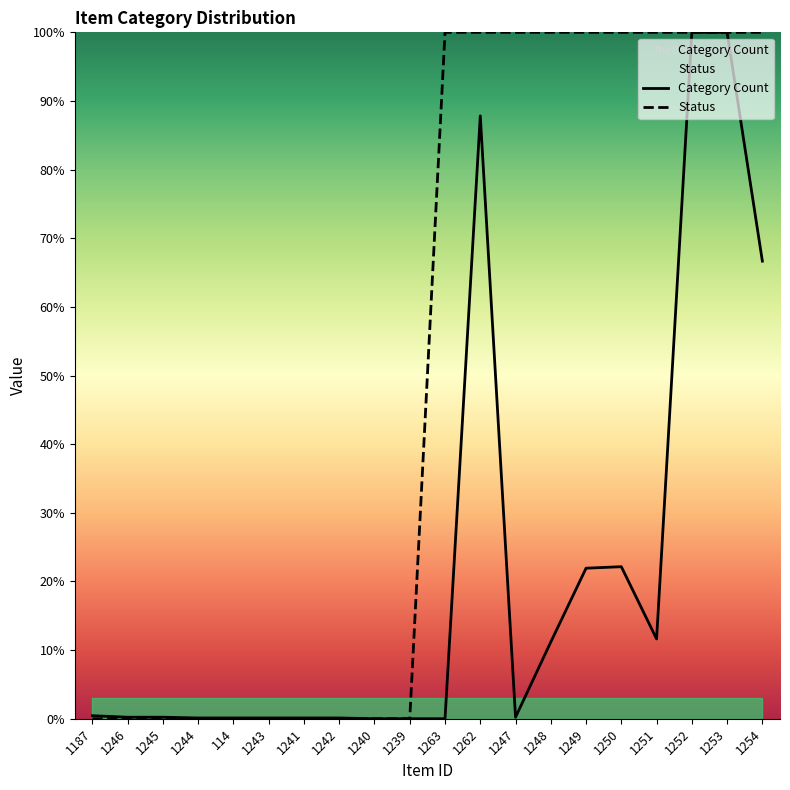

What are all the series names shown in the legend?

Category Count, Status